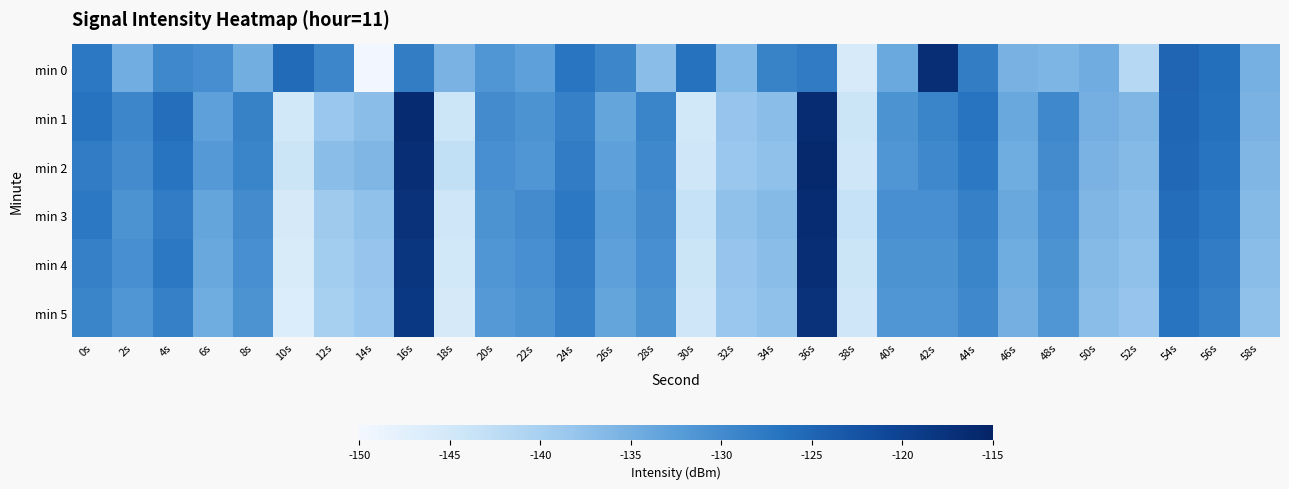

What is the total value across all series at 34s?

-814.3